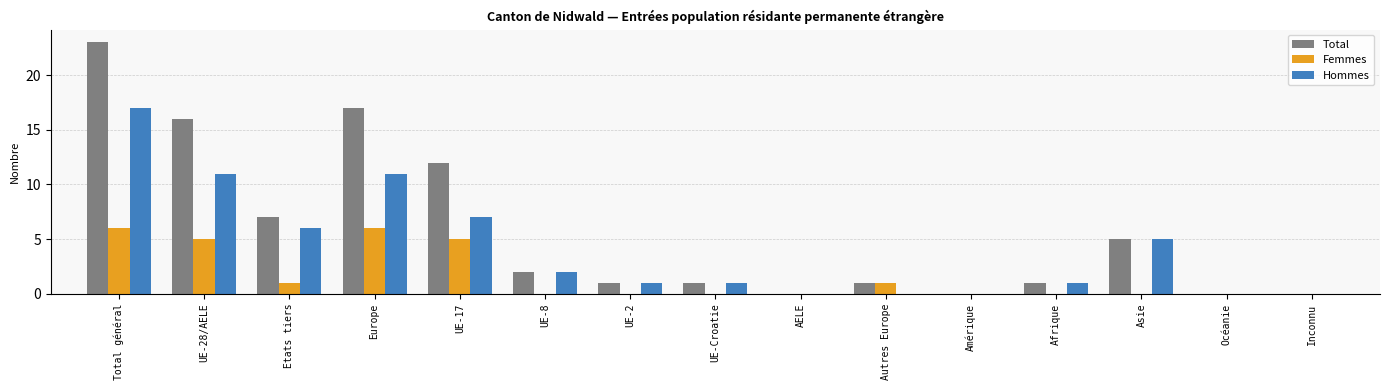

What is the maximum value shown in the chart?

23